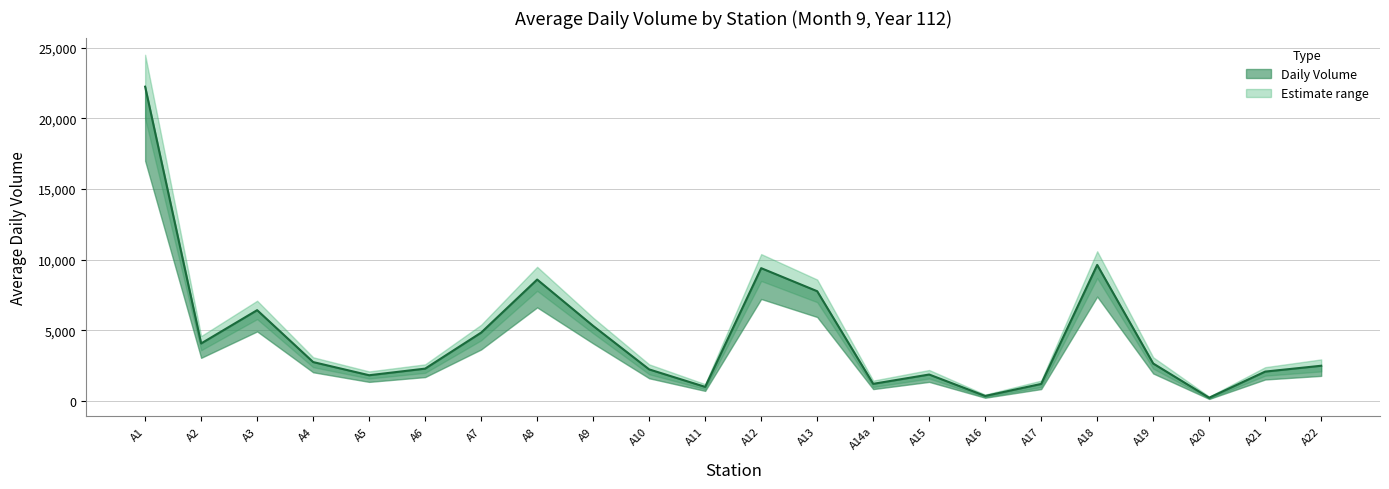

What is the average value?

4575